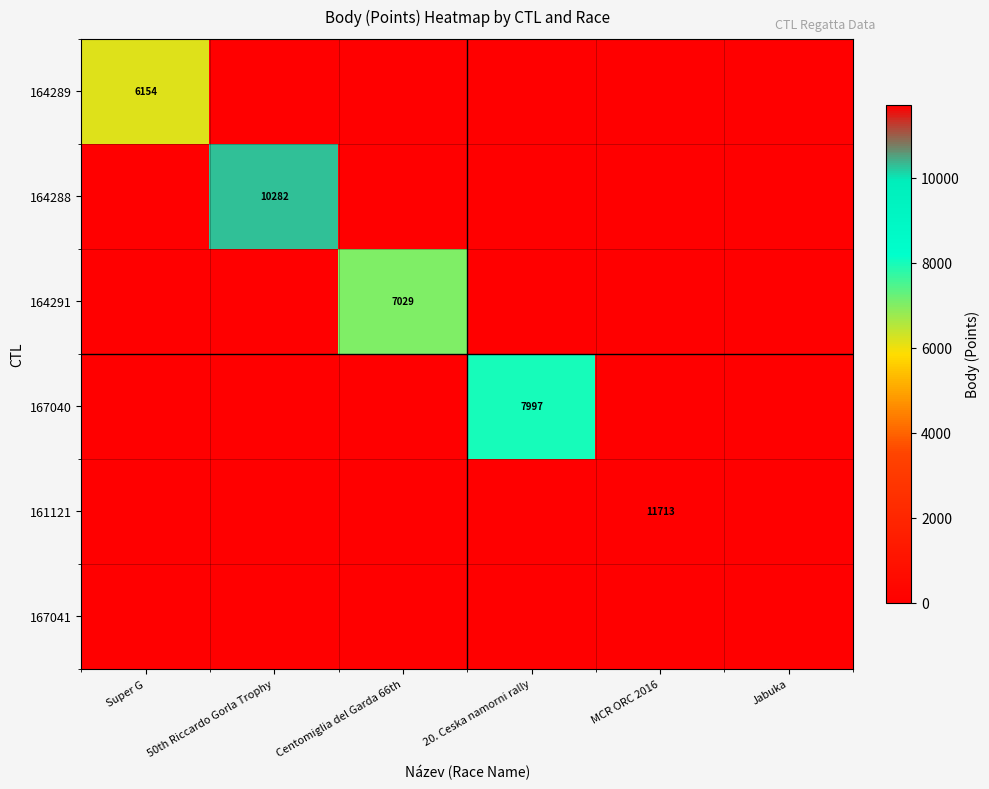

The 164288 series shows 14522 at 50th Riccardo Gorla Trophy. True or false?

False